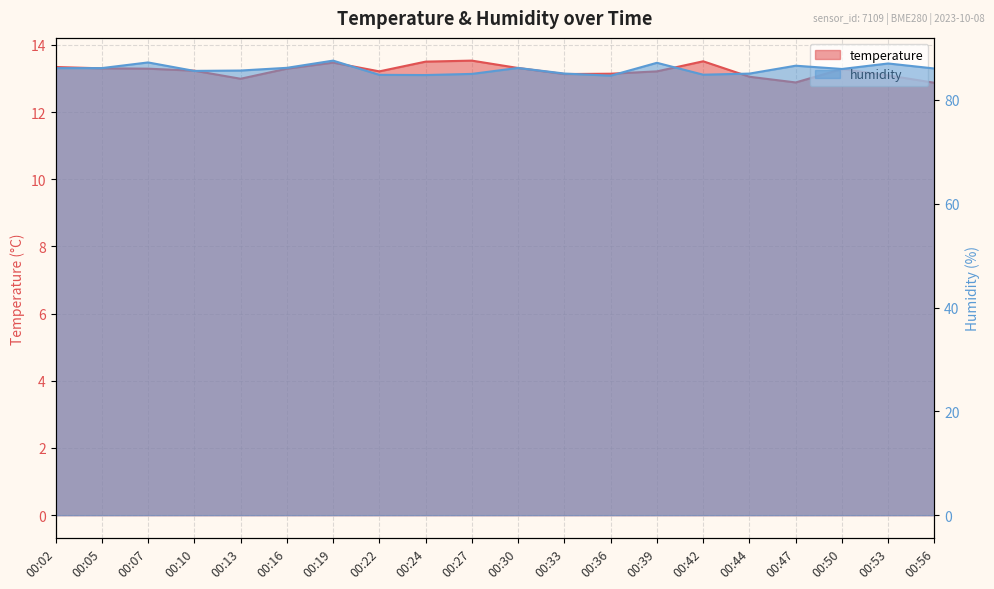

In temperature, how many points are higher than both neighbors (excluding endpoints)?

4